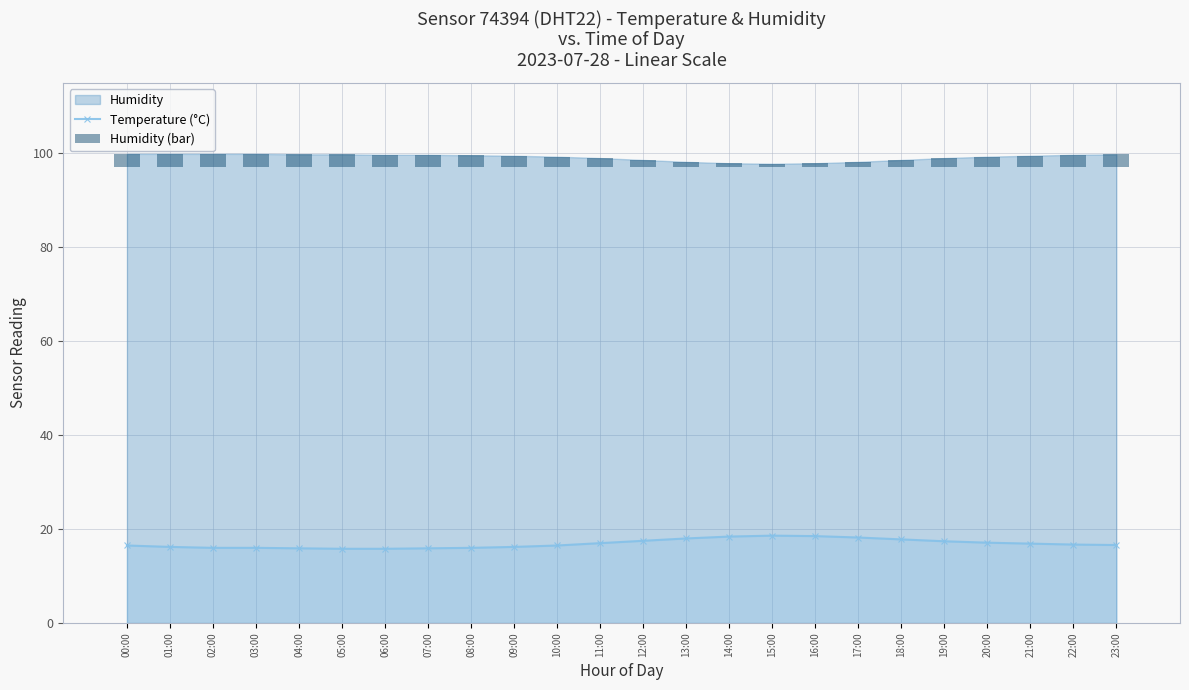

Reading left to right, transcribe all the data shown in this chart.

Temperature (°C): 00:00=16.5	01:00=16.2	02:00=16.0	03:00=16.0	04:00=15.9	05:00=15.8	06:00=15.8	07:00=15.9	08:00=16.0	09:00=16.2	10:00=16.5	11:00=17.0	12:00=17.5	13:00=18.0	14:00=18.4	15:00=18.6	16:00=18.5	17:00=18.2	18:00=17.8	19:00=17.4	20:00=17.1	21:00=16.9	22:00=16.7	23:00=16.6
Humidity (bar): 00:00=2.9	01:00=2.9	02:00=2.9	03:00=2.9	04:00=2.8	05:00=2.8	06:00=2.7	07:00=2.7	08:00=2.6	09:00=2.5	10:00=2.3	11:00=2.0	12:00=1.6	13:00=1.2	14:00=0.9	15:00=0.8	16:00=0.9	17:00=1.2	18:00=1.6	19:00=2.0	20:00=2.3	21:00=2.5	22:00=2.7	23:00=2.8